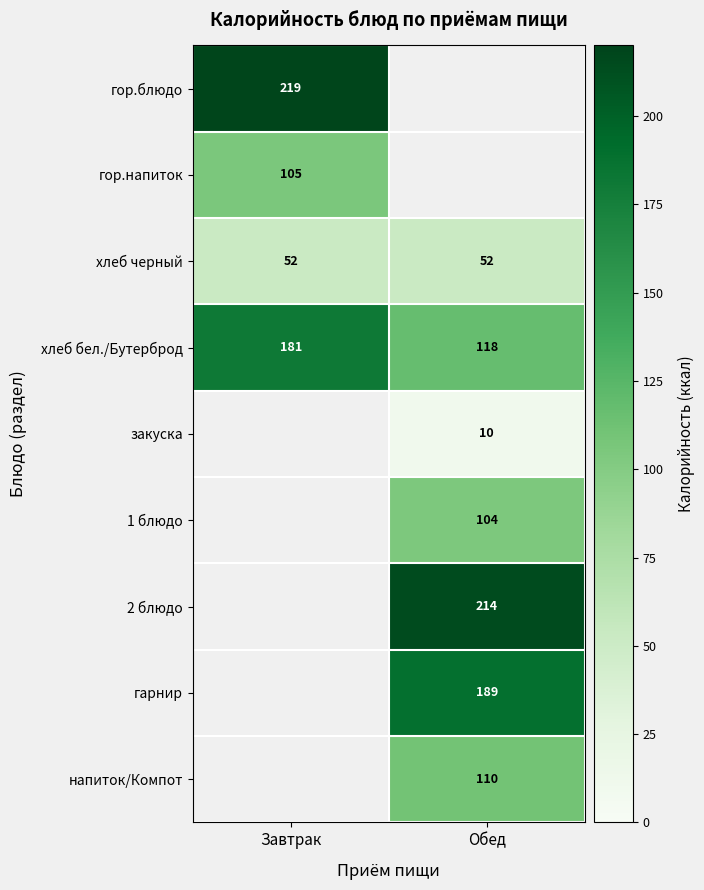

Which has a higher value, Завтрак or Обед?

Завтрак